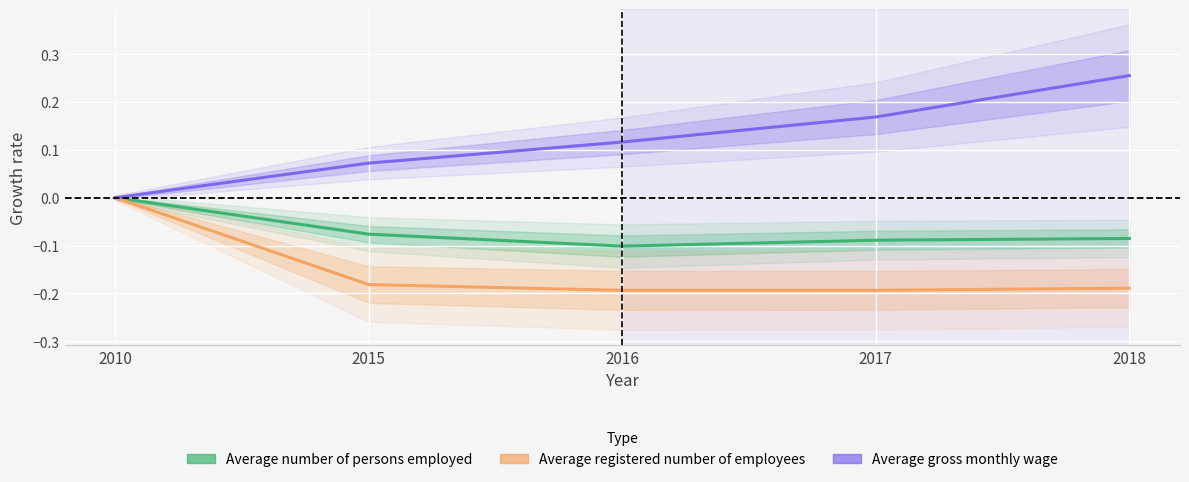

What is the minimum value for Average number of persons employed?

-0.1